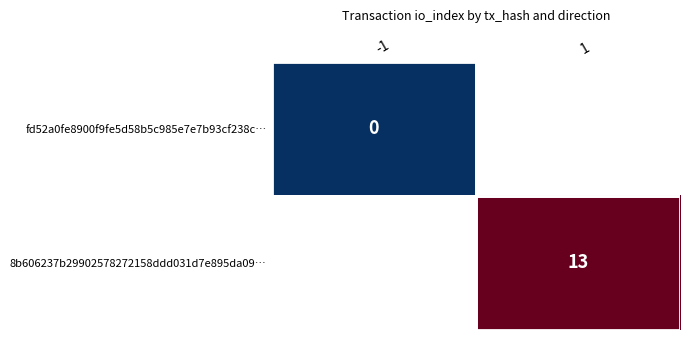

At how many categories does at least one series exceed 11?

1